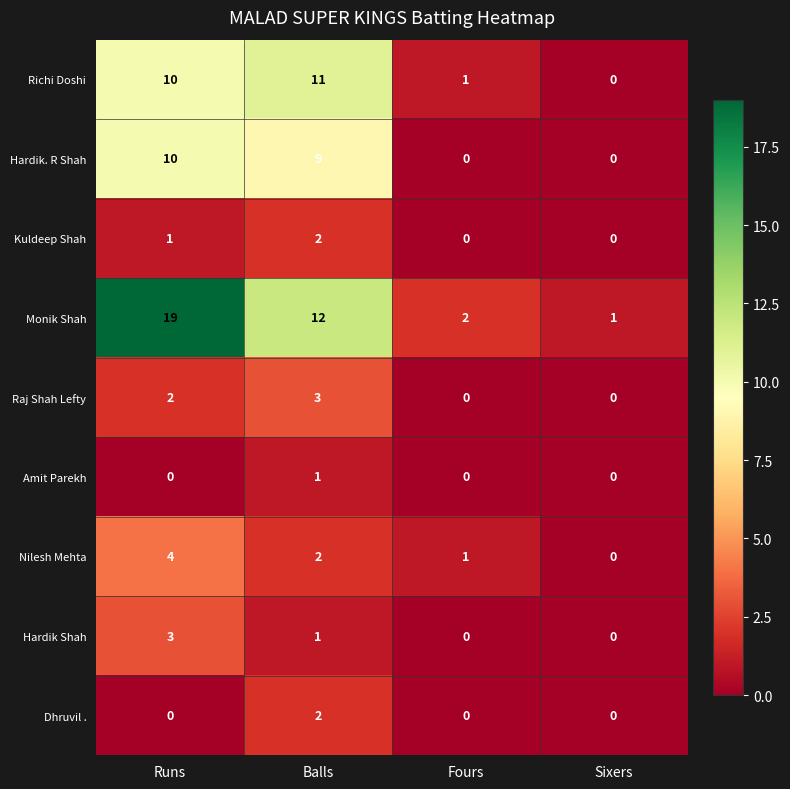

Which series has the widest spread of values?

Monik Shah